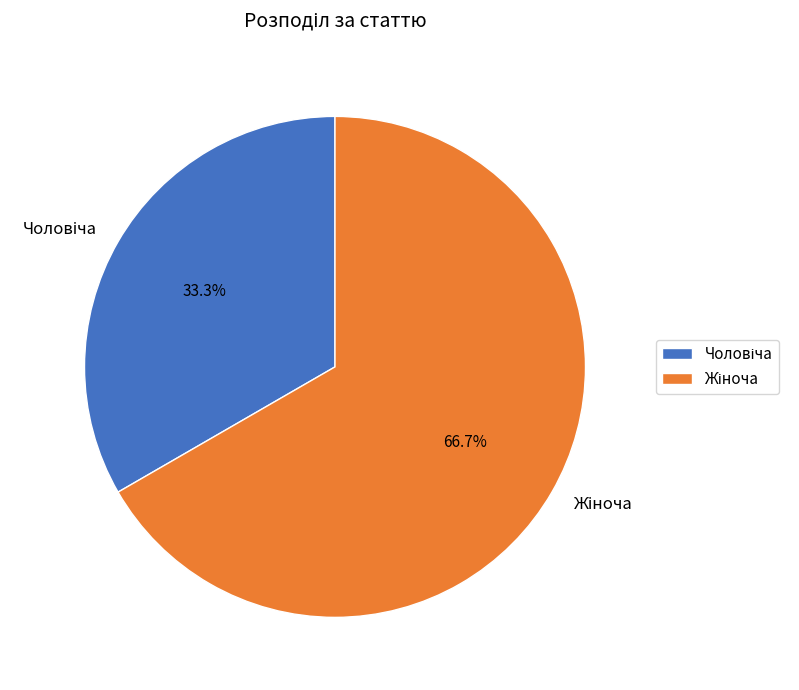

Is there any slice that represents more than half of the pie?

Yes